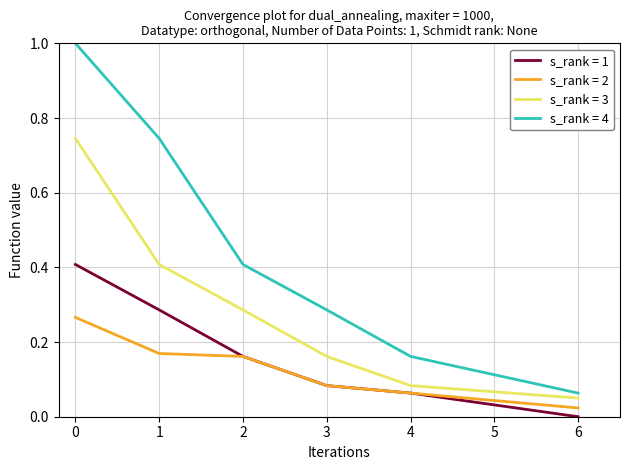

Is the value of s_rank = 3 at 6 greater than the value of s_rank = 4 at 0?

No